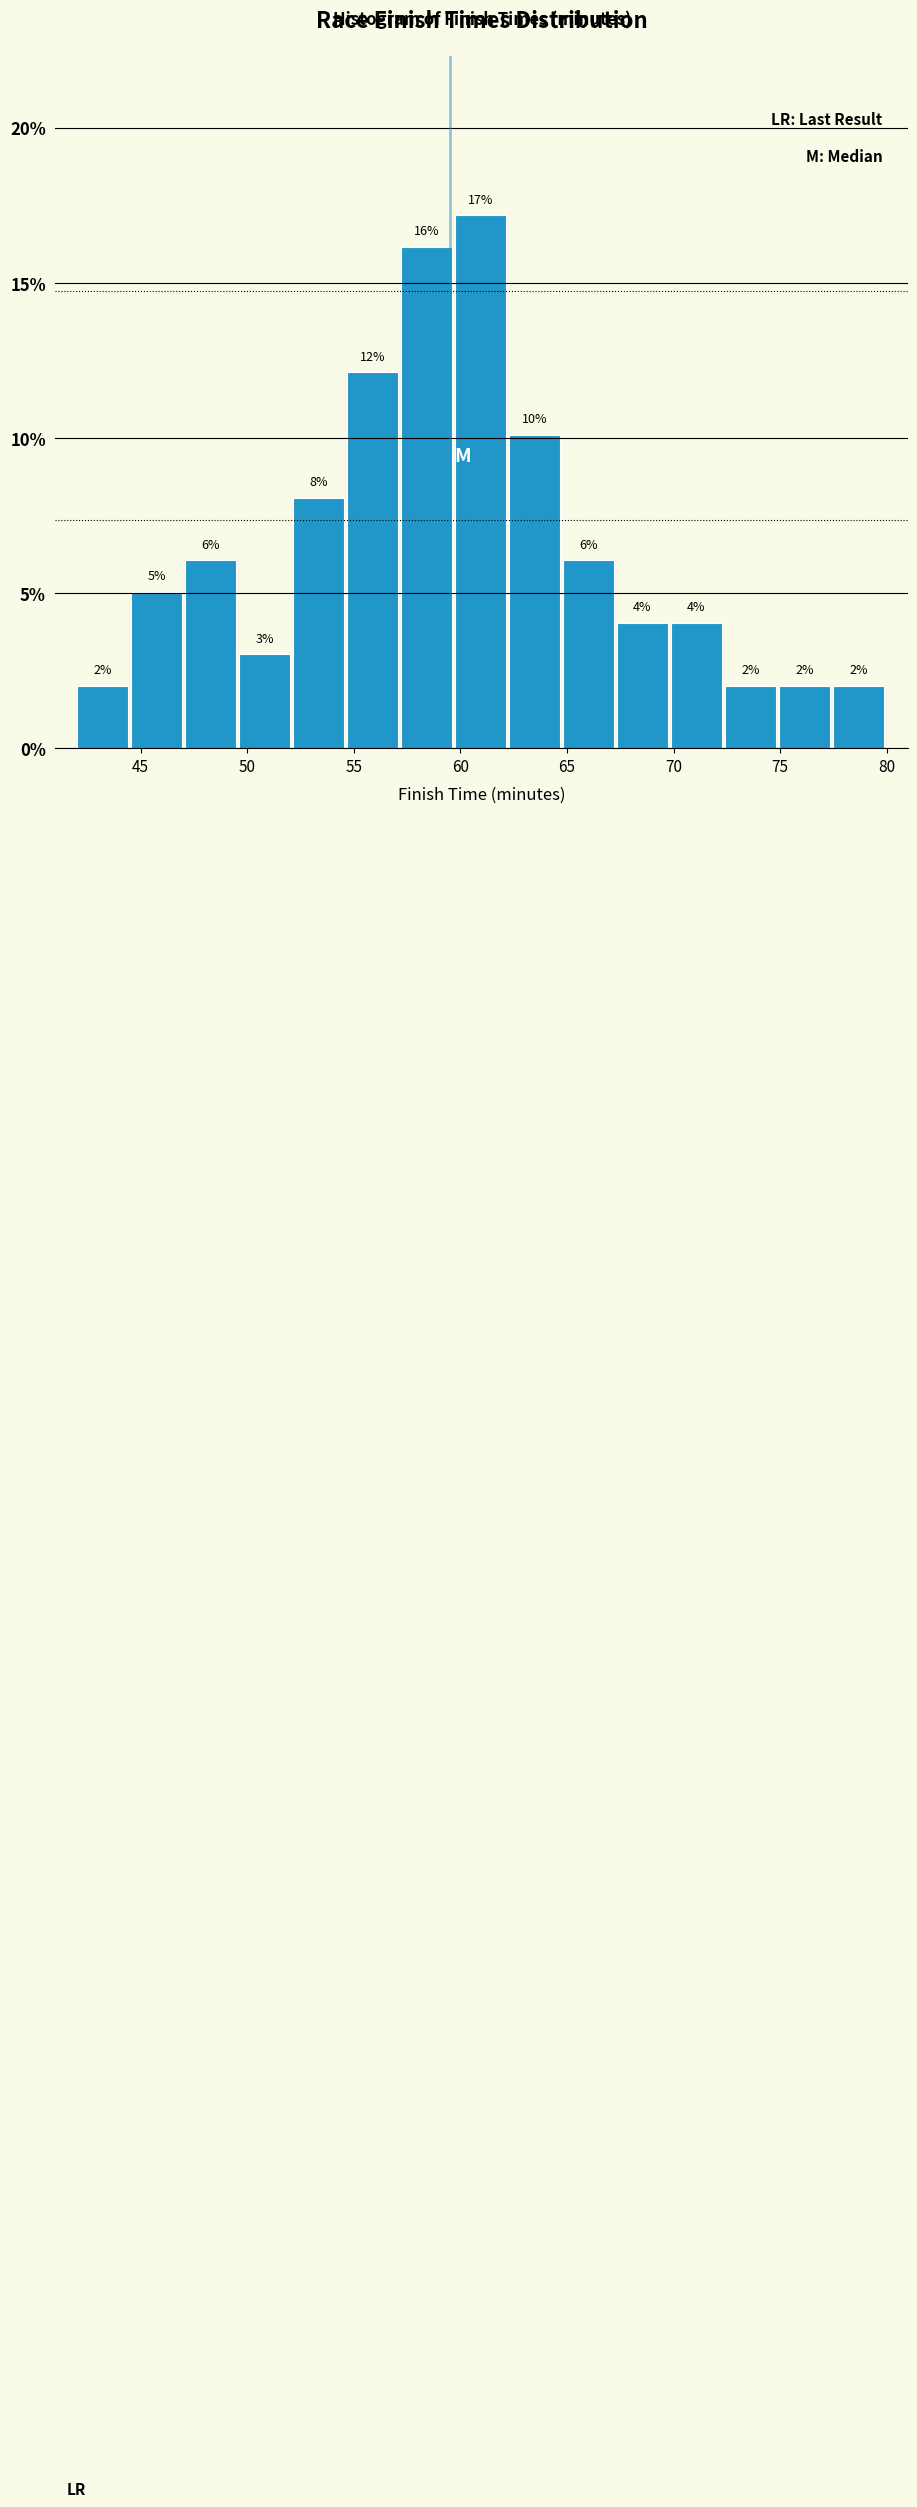

Which range on the x-axis has the tallest bar?

59.5 to 62.5